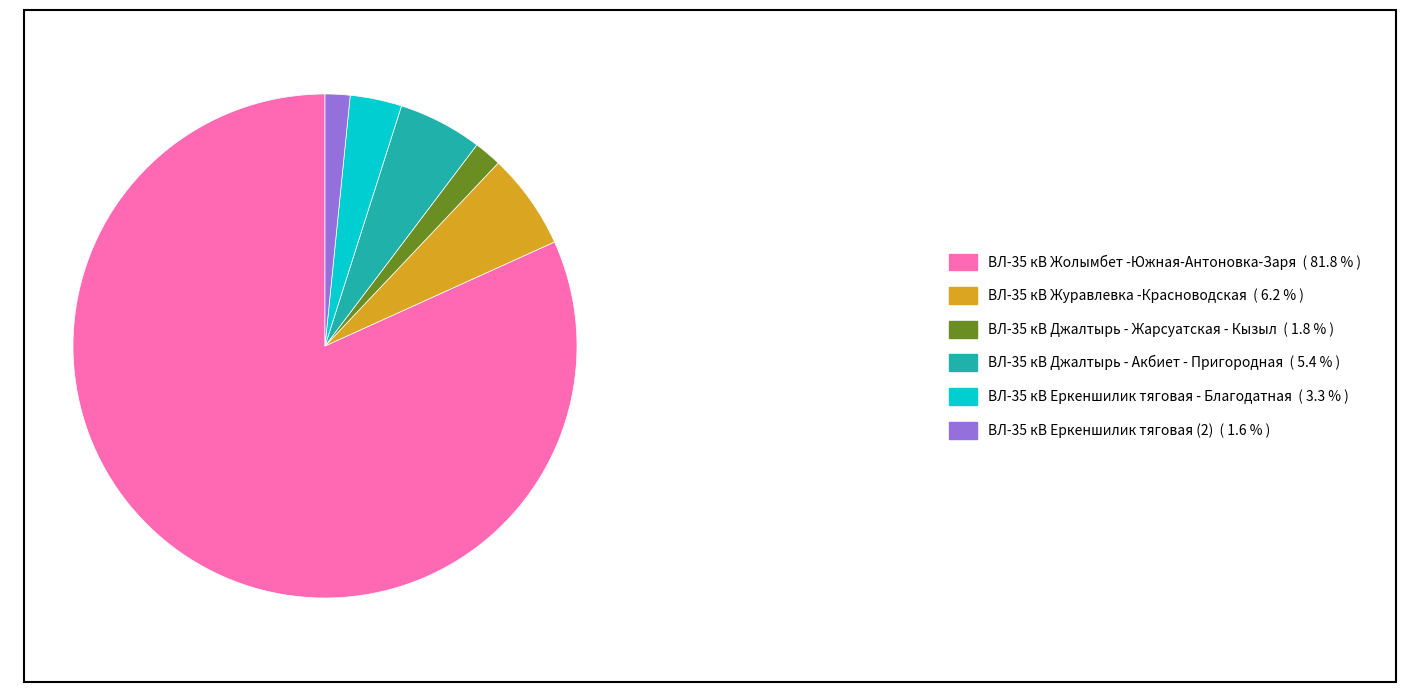

Does ВЛ-35 кВ Джалтырь - Жарсуатская - Кызыл ( 1.8 % ) represent more than half of the total?

No